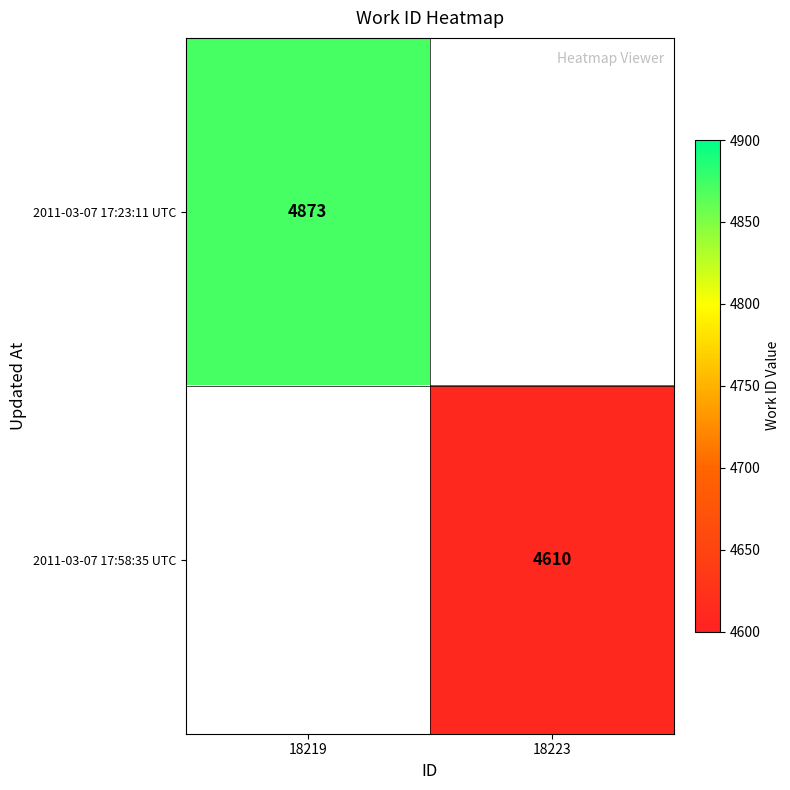

Is it true that 2011-03-07 17:58:35 UTC equals 4610 at 18223?

True